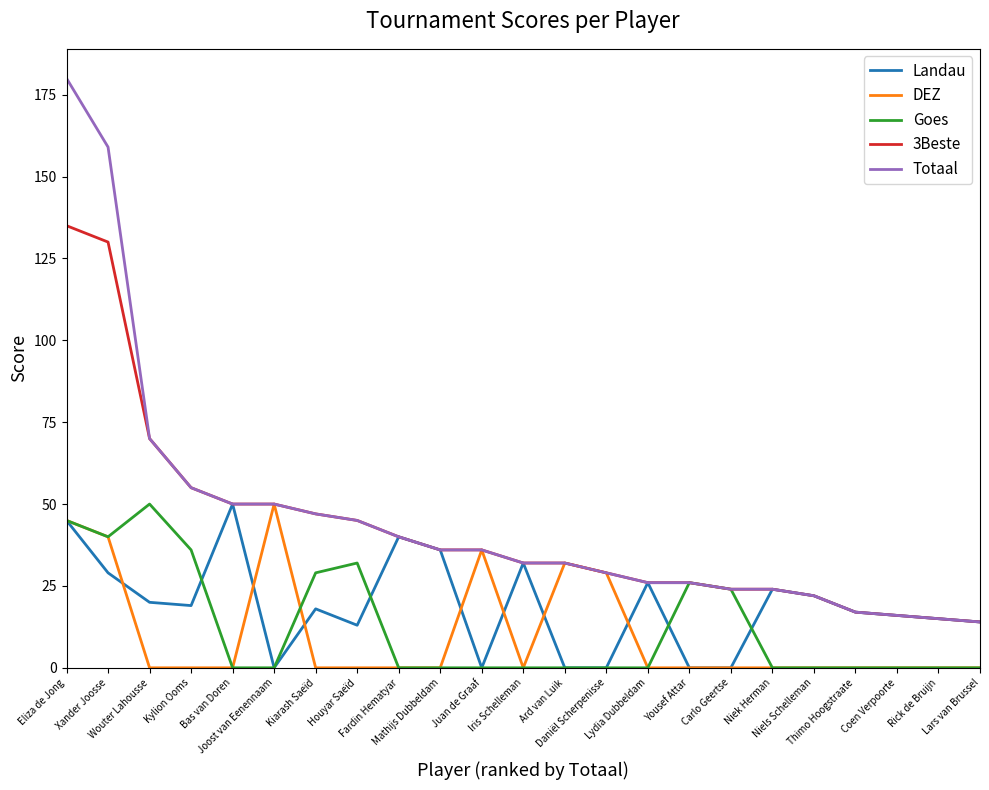

Which series has the widest spread of values?

Totaal